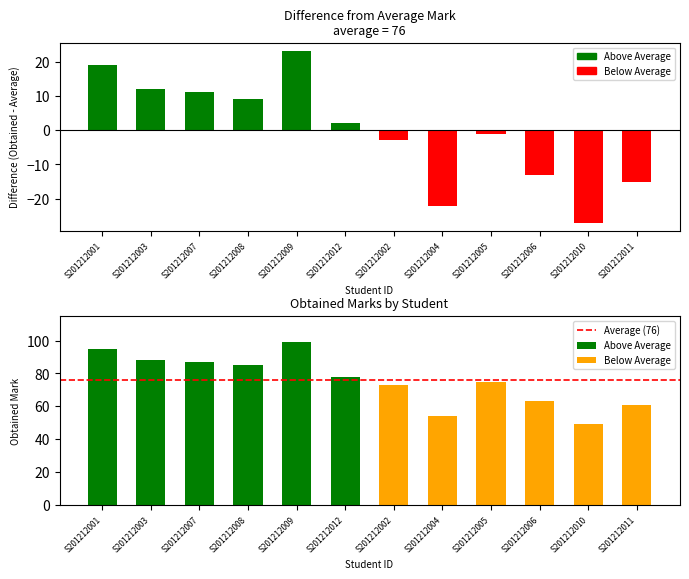

What is the lowest value of the Below Average series?

49